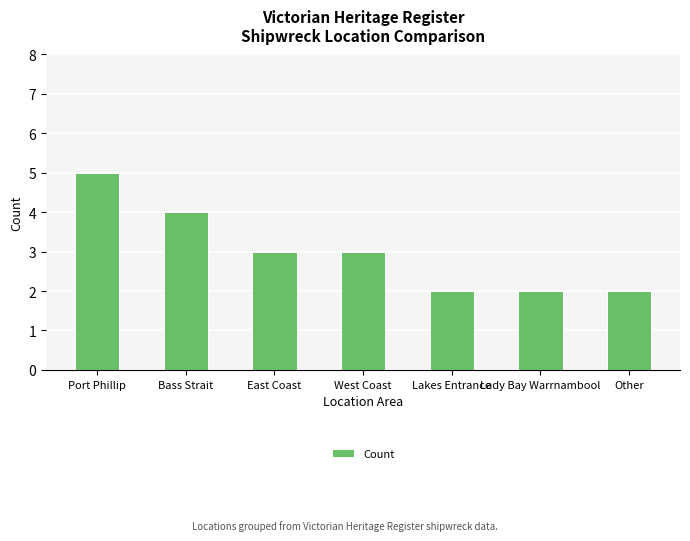

What is the maximum value shown in the chart?

5